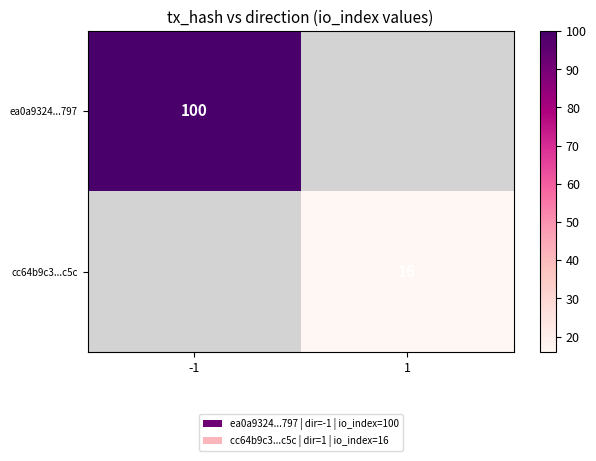

Is it true that ea0a9324...797 equals 100 at -1?

True